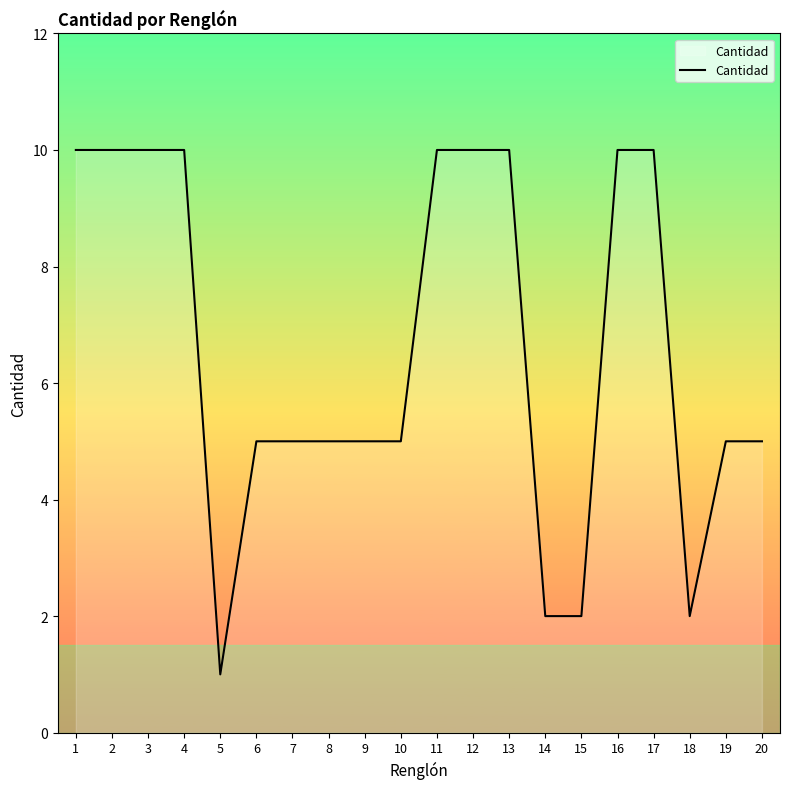

What is the ratio of the value at 16 to the value at 8?

2.0